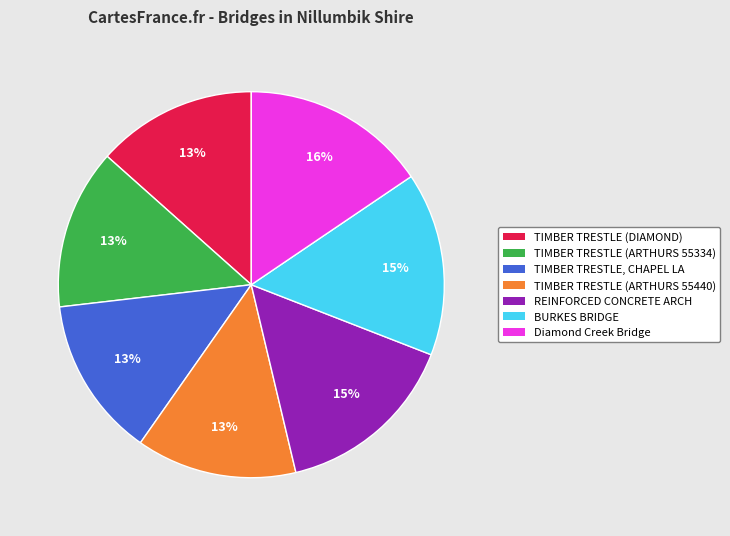

The TIMBER TRESTLE (ARTHURS 55440) slice represents 13% of the pie. True or false?

True